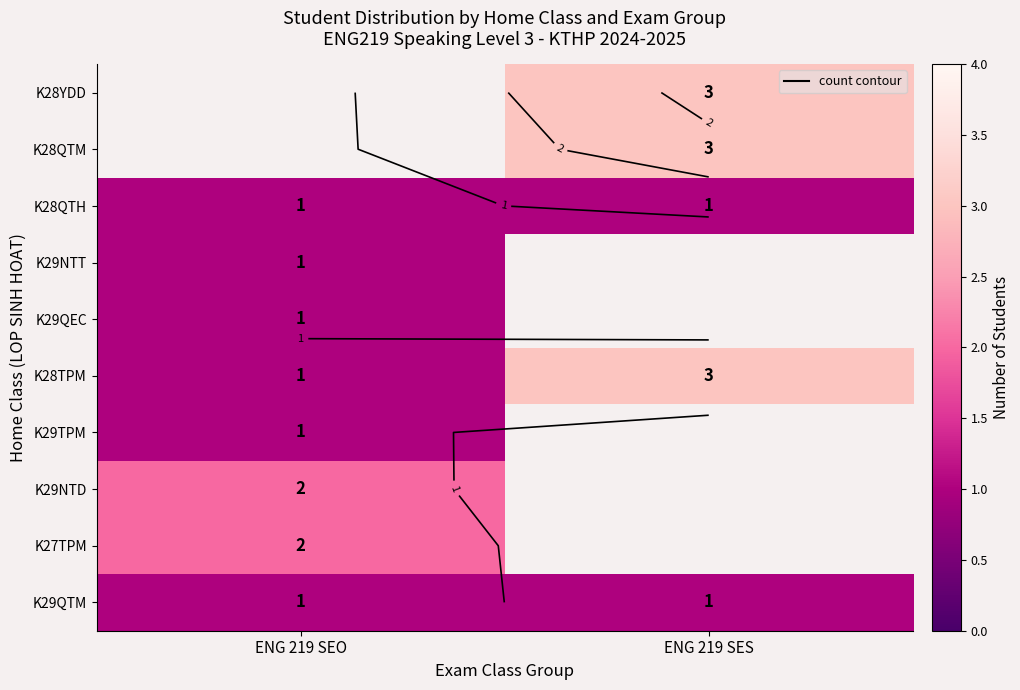

Count the number of categories in the chart.

2